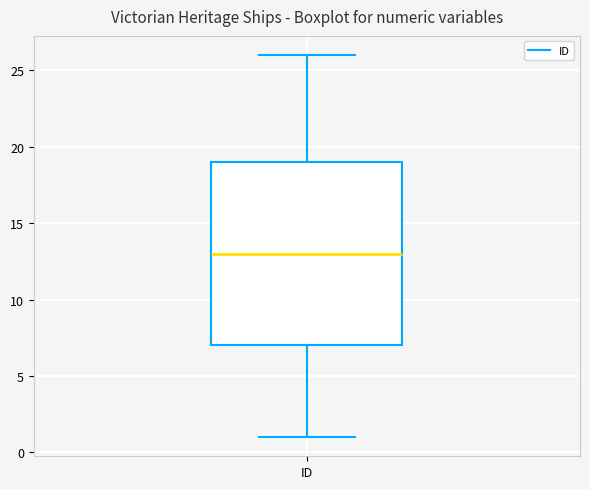

Transcribe this box plot: give where the median line is, the range the box spans, and where the two whiskers end, as read against the y-axis. The values are not printed on the chart, so give them approximately, as read against the axis.

median 13, box 7 to 19, whiskers 1 to 26